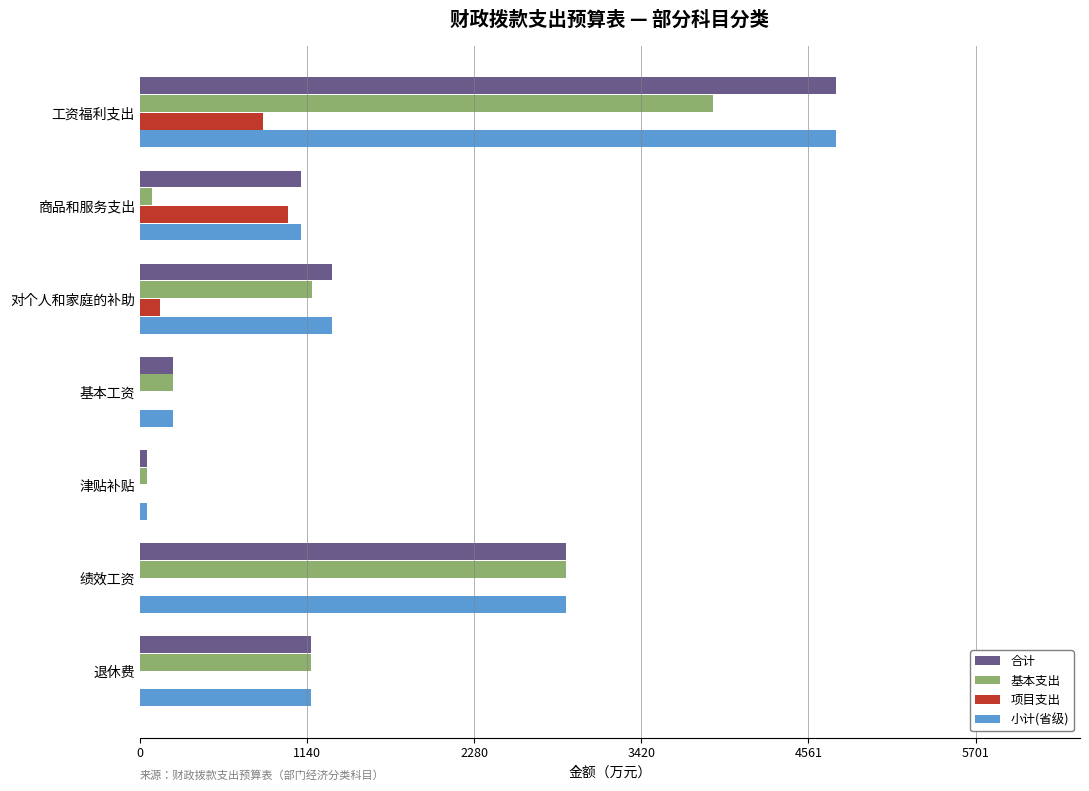

At which category is the sum across all series the highest?

工资福利支出